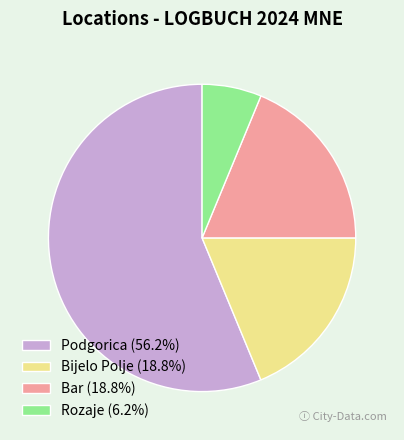

Which slice represents more than half of the pie?

Podgorica